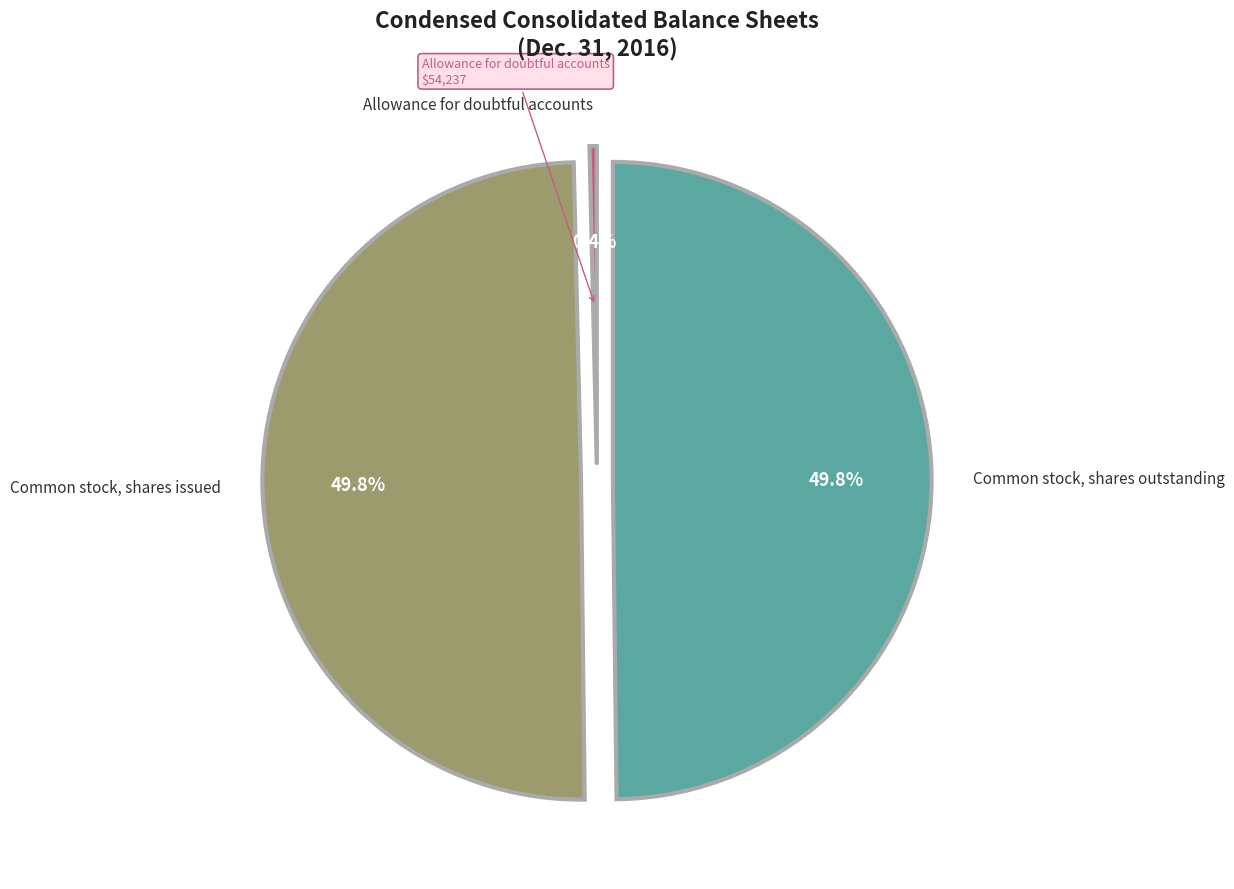

Is it true that Common stock, shares outstanding is 50% of the pie?

True